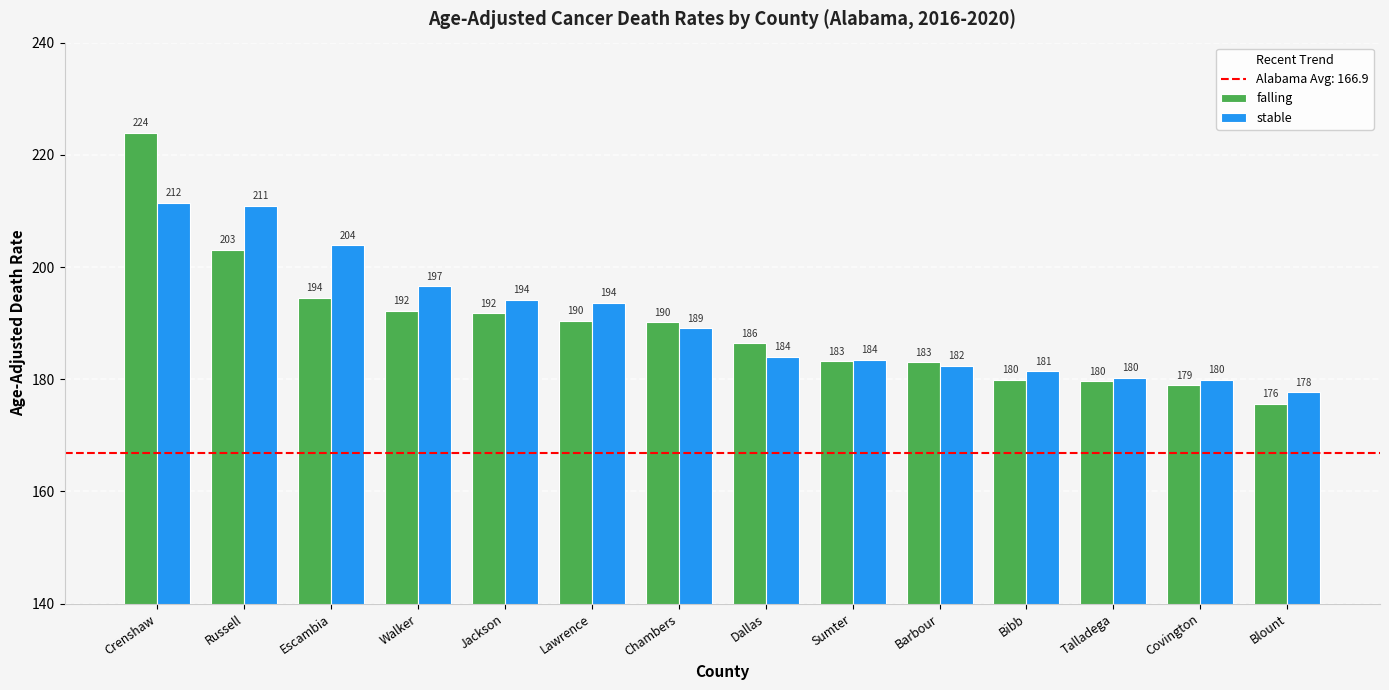

The value of falling at Lawrence is 190.4. True or false?

True